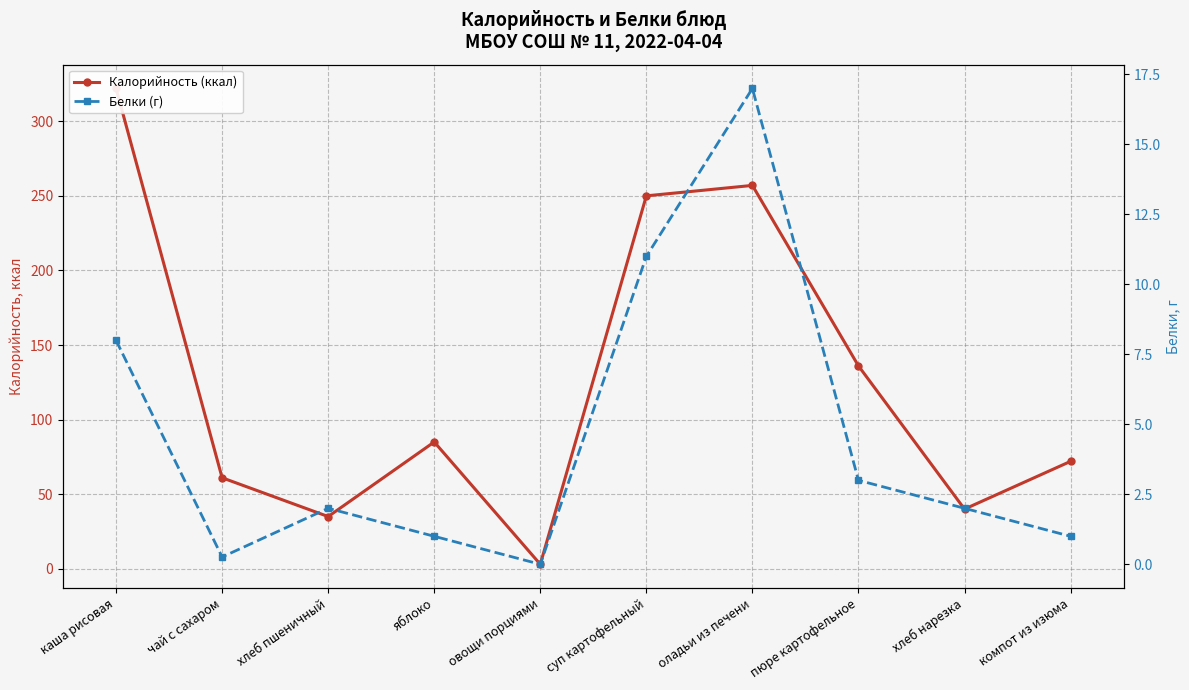

Between овощи порциями and компот из изюма, which is larger?

компот из изюма